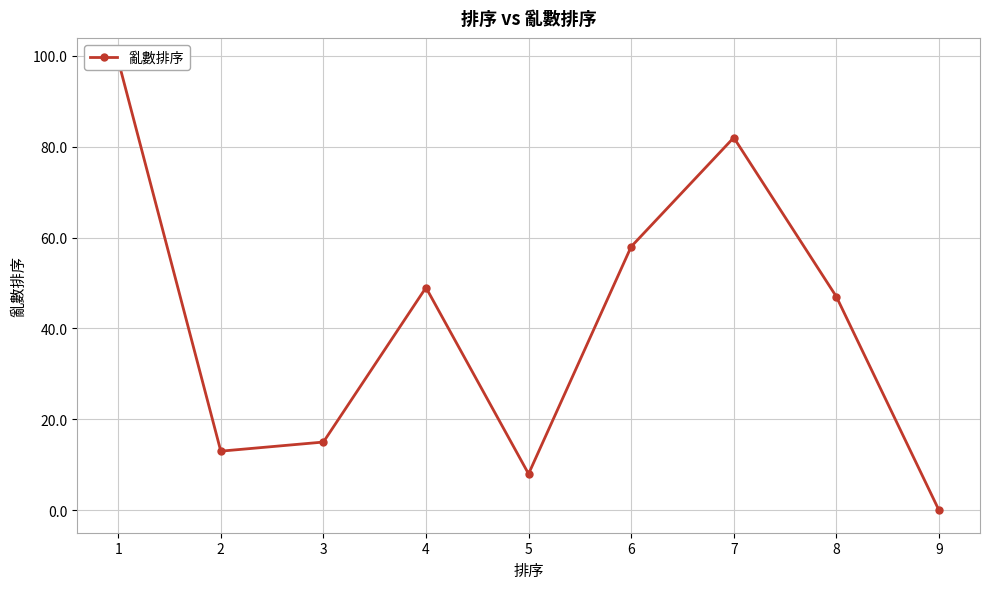

List the labels in order of value, largest first.

1, 7, 6, 4, 8, 3, 2, 5, 9